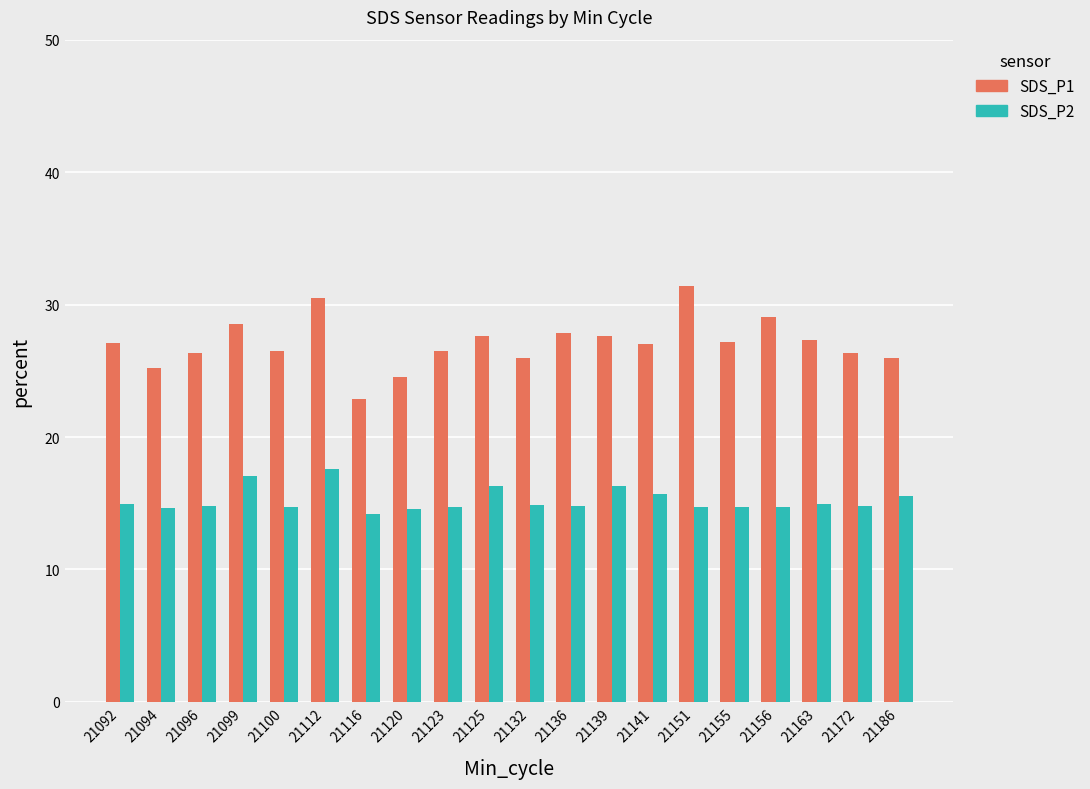

Is it true that SDS_P2 equals 22.4 at 21186?

False